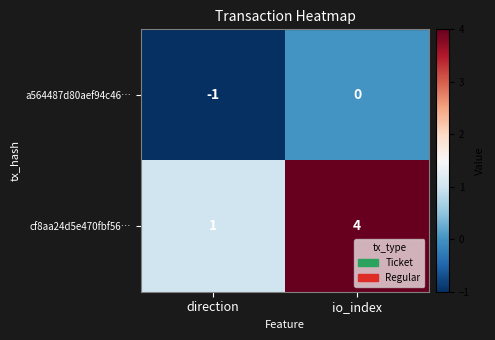

Rank the series by their maximum value, from highest to lowest.

cf8aa24d5e470fbf56…, a564487d80aef94c46…